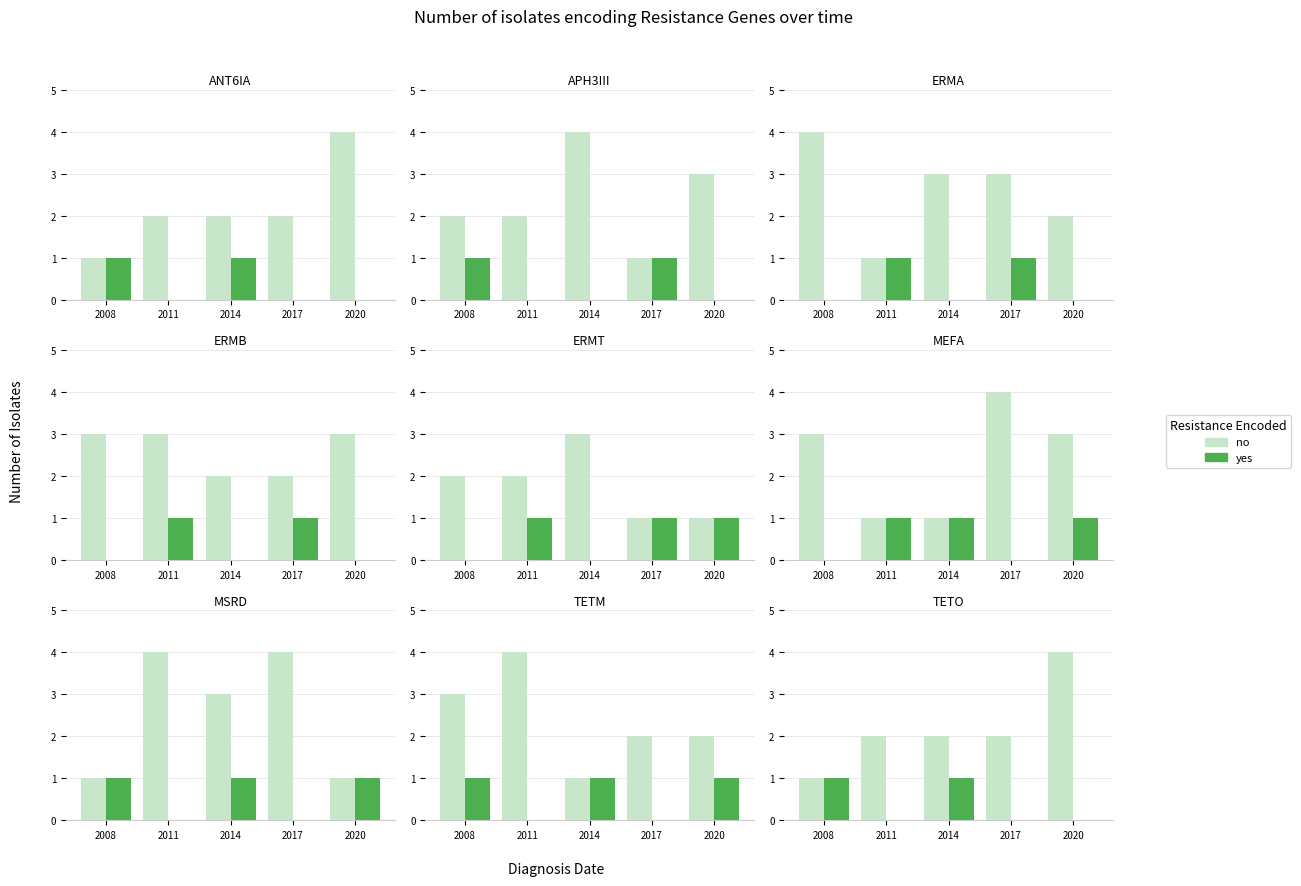

Which series has the largest range (max minus min)?

no